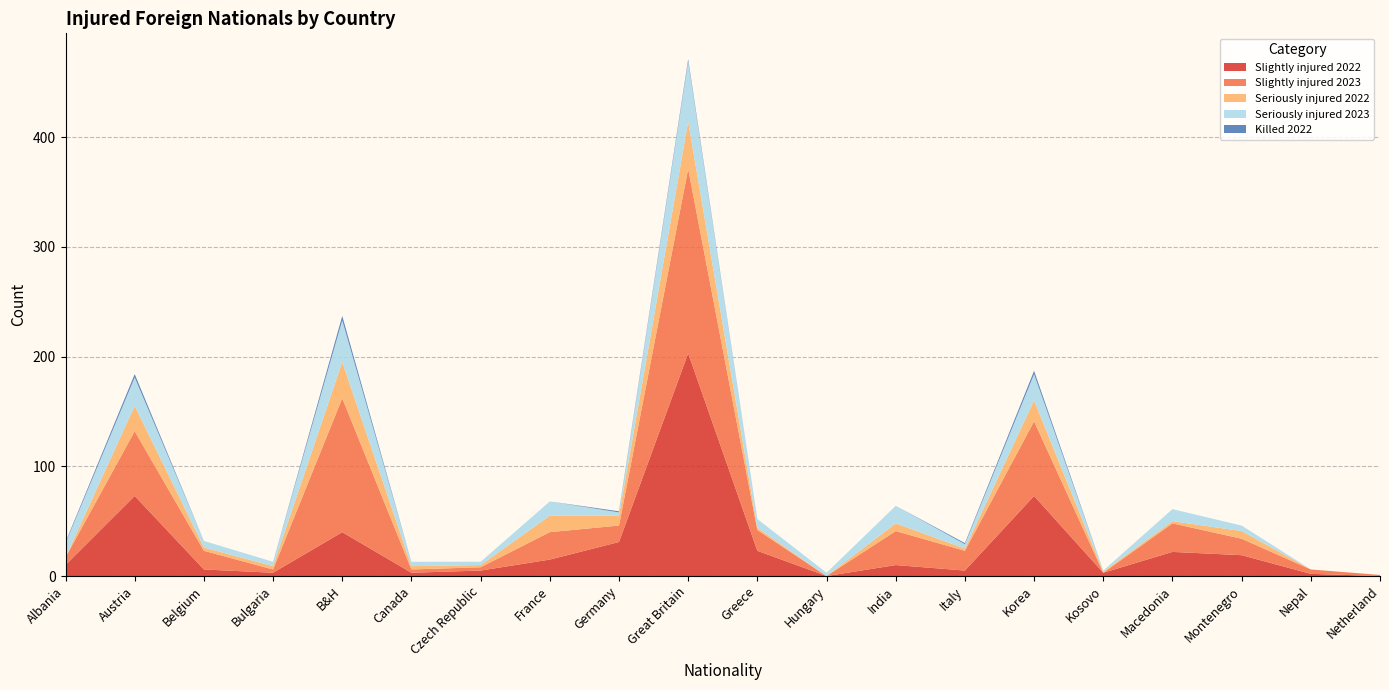

Reading right to left, what are all the values shown in this chart?

Slightly injured 2022: 0	2	19	22	3	73	5	10	0	23	203	31	15	5	3	40	3	6	73	10
Slightly injured 2023: 1	4	15	26	0	68	18	31	0	19	168	15	25	3	3	122	3	17	59	7
Seriously injured 2022: 0	0	7	2	1	19	2	7	0	2	43	9	15	2	3	33	3	3	23	0
Seriously injured 2023: 0	0	5	11	1	24	4	16	3	8	55	3	13	3	4	38	4	6	26	13
Killed 2022: 0	0	0	0	0	3	1	0	0	0	2	1	0	0	0	4	0	0	3	1